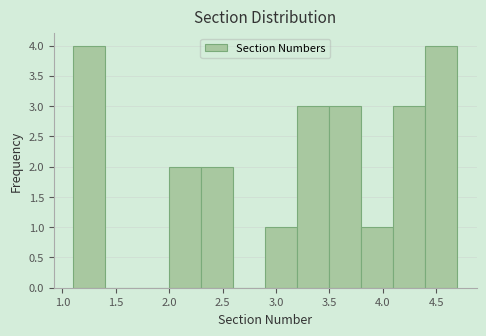

Reading left to right, list every bar in this chart as the range it spans on the x-axis followed by its height. The values are not printed on the chart, so give them approximately, as read against the axis.

1.1 to 1.4: 4
1.4 to 1.7: 0
1.7 to 2.0: 0
2.0 to 2.3: 2
2.3 to 2.6: 2
2.6 to 2.9: 0
2.9 to 3.2: 1
3.2 to 3.5: 3
3.5 to 3.8: 3
3.8 to 4.1: 1
4.1 to 4.4: 3
4.4 to 4.7: 4